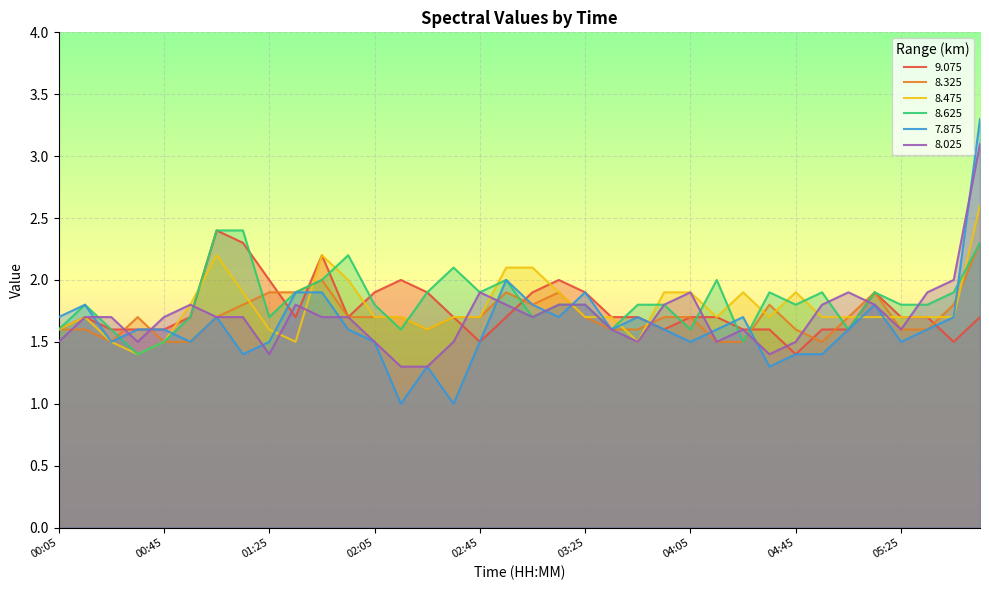

Rank the series by their maximum value, from lowest to highest.

8.325, 9.075, 8.625, 8.475, 8.025, 7.875